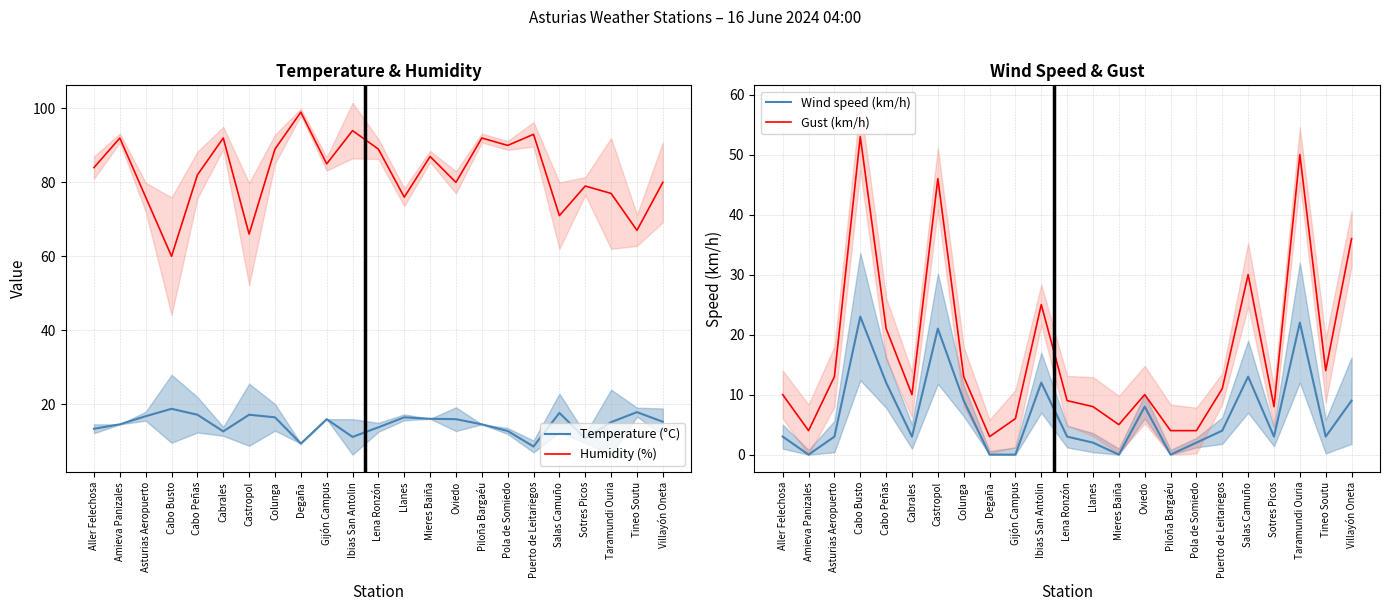

Which category has the lowest value across all series?

Amieva Panizales